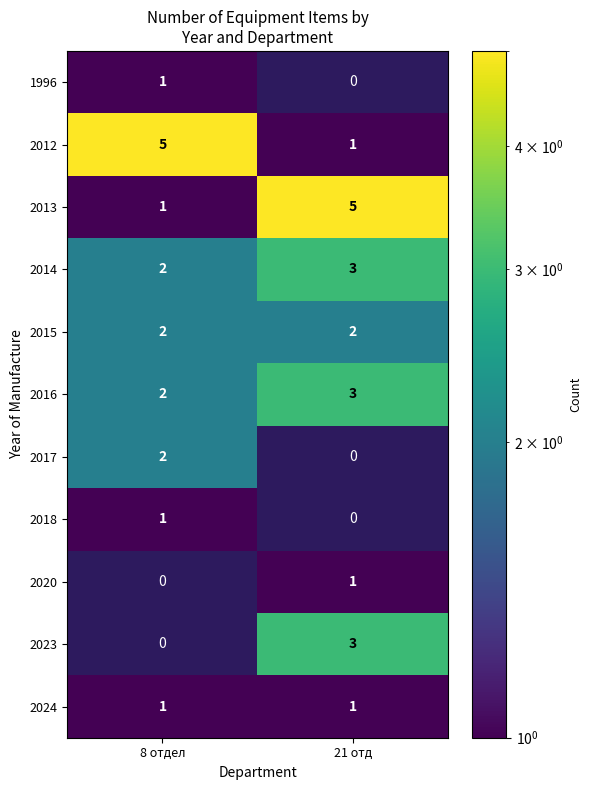

List the labels in order of 2014 value, smallest first.

8 отдел, 21 отд